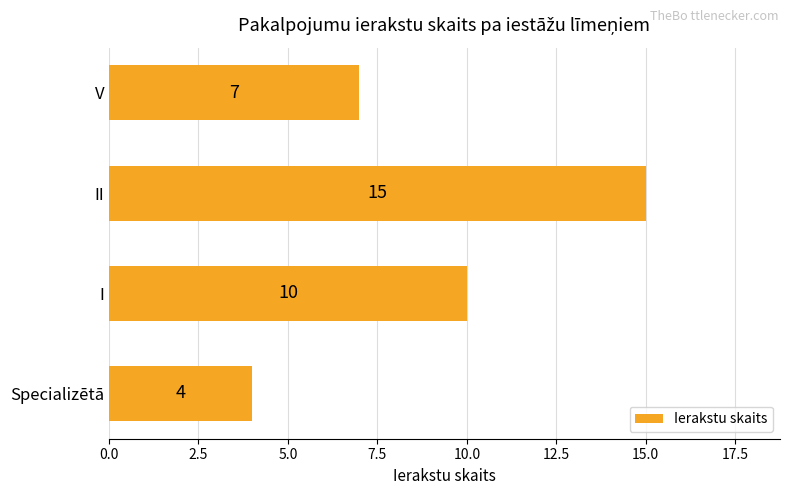

Is it true that the value at V is 7?

True